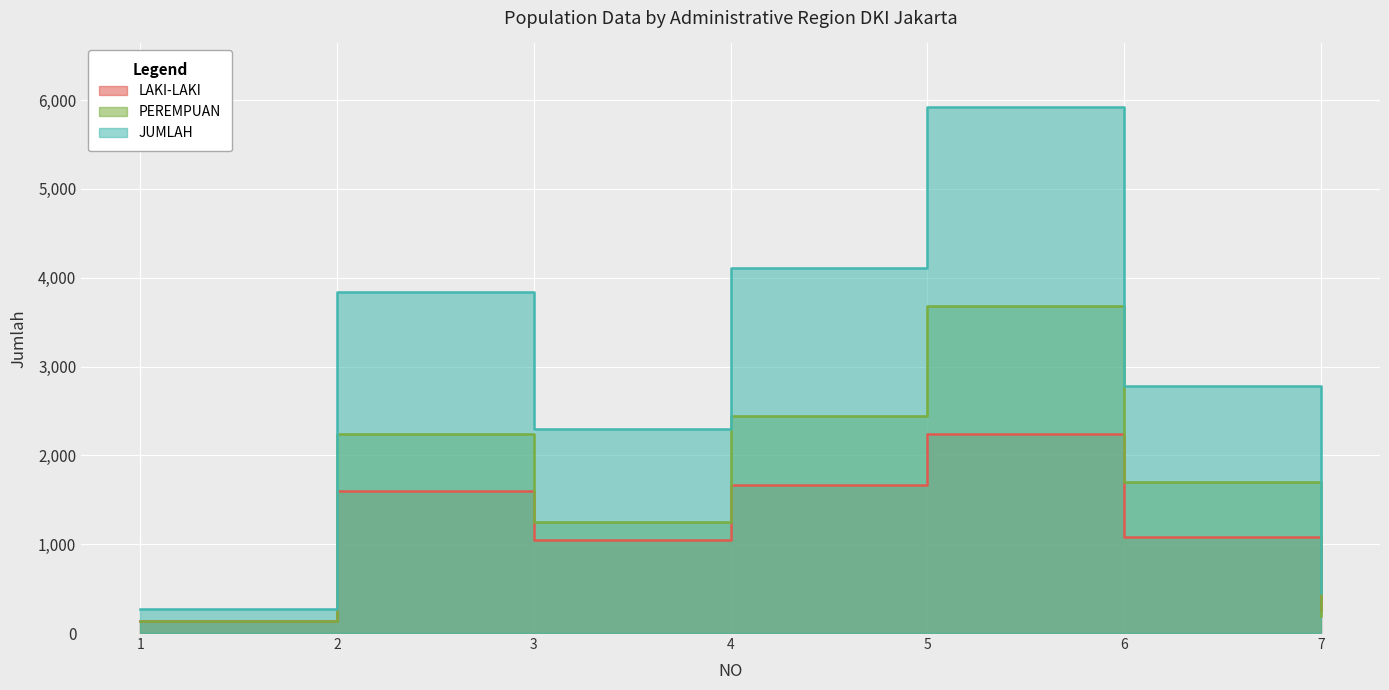

At which category is the sum across all series the highest?

5